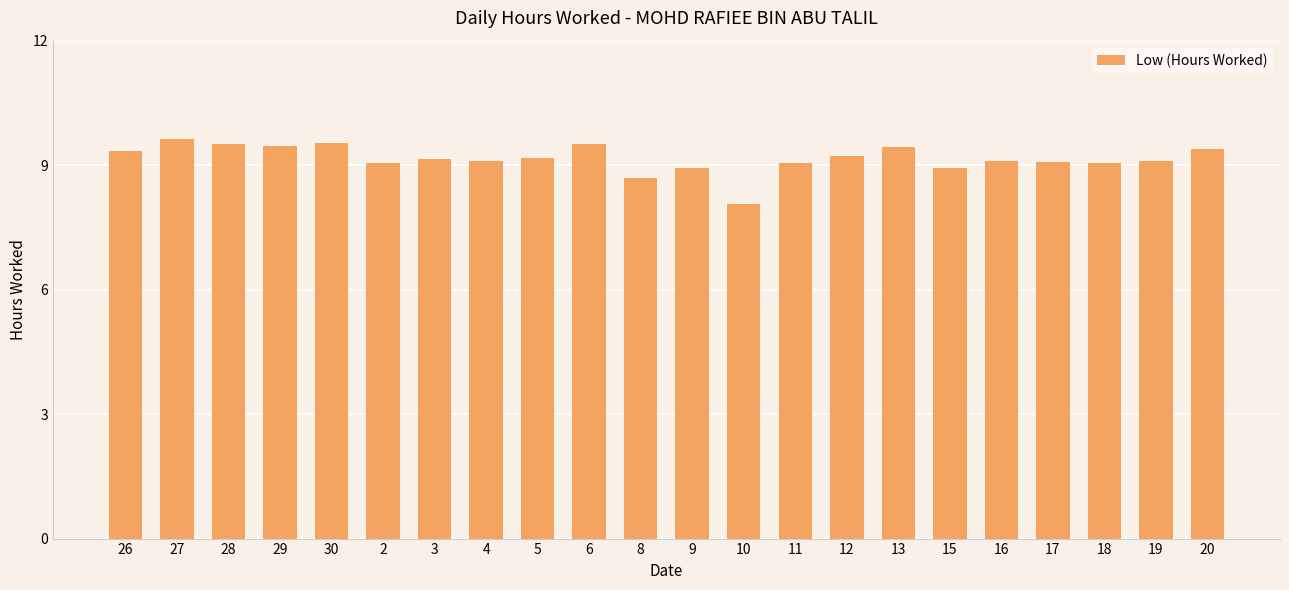

Which category has the lowest value across all series?

10